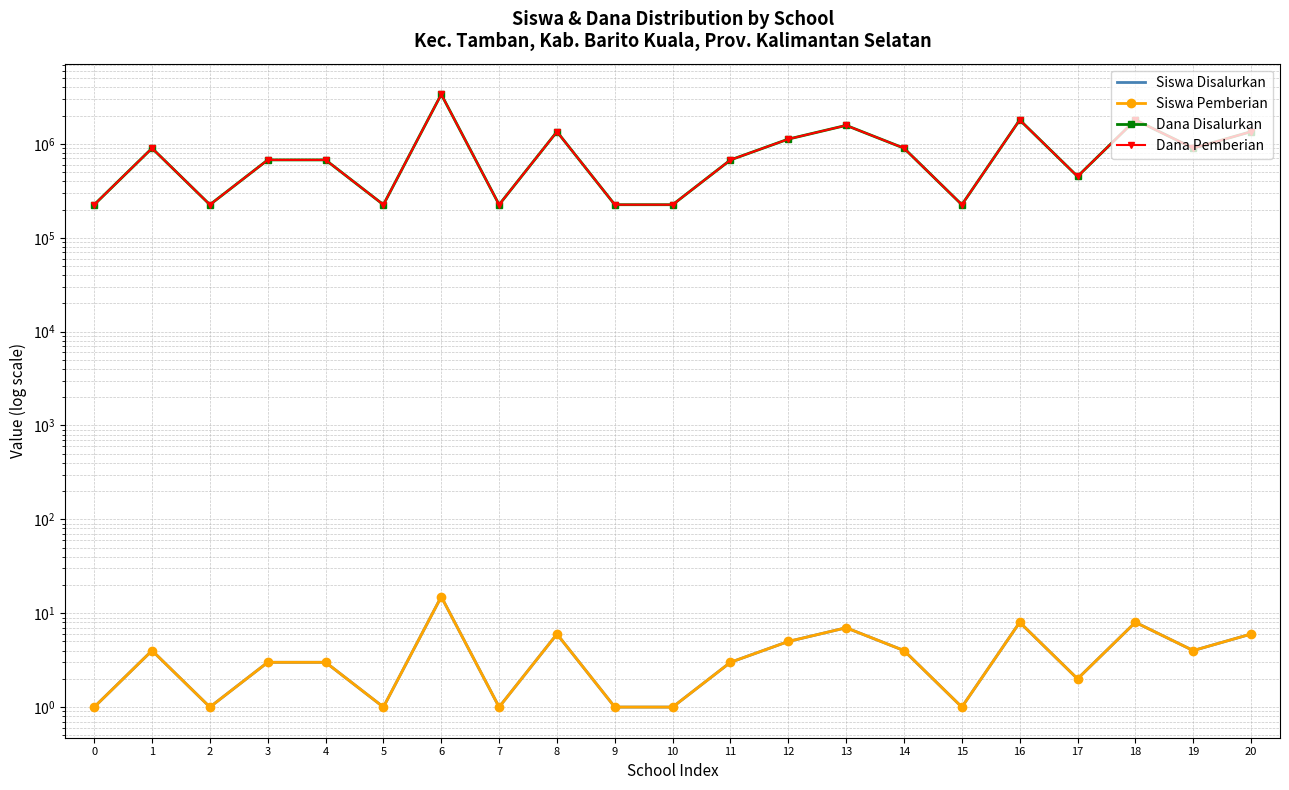

Is the value of Dana Pemberian at 9 greater than the value of Dana Disalurkan at 18?

No